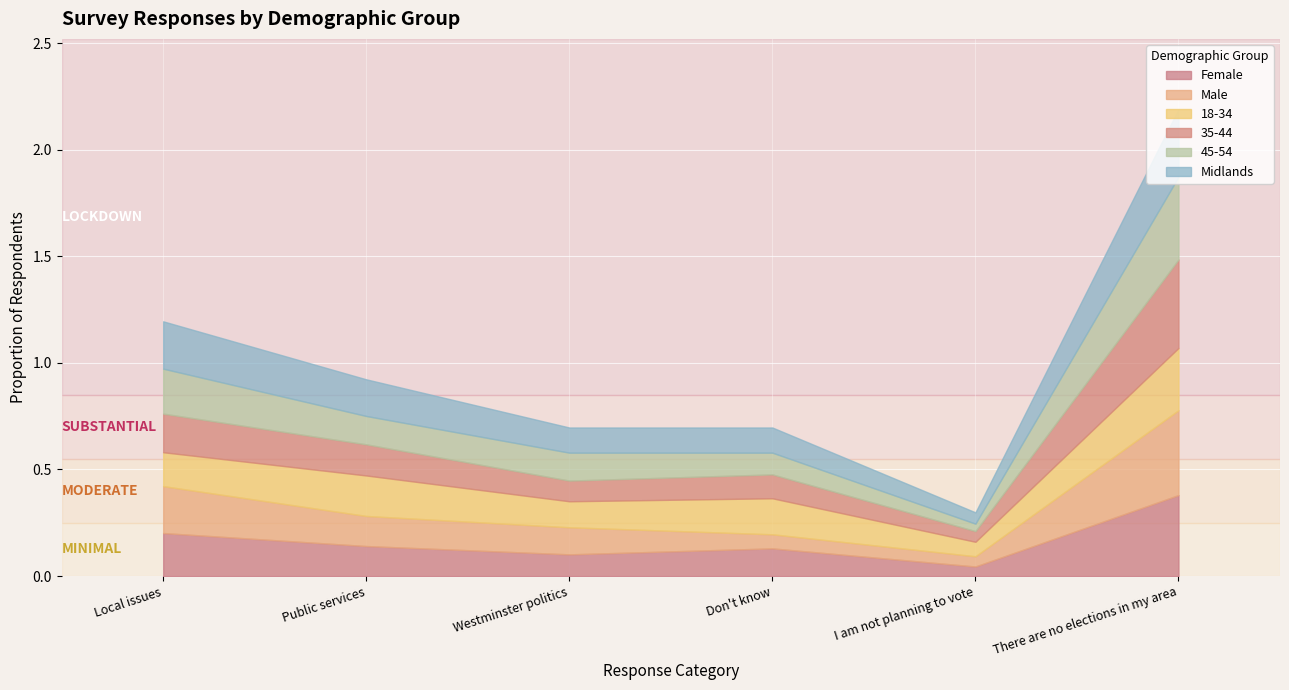

True or false: Midlands and 18-34 intersect in this chart.

True